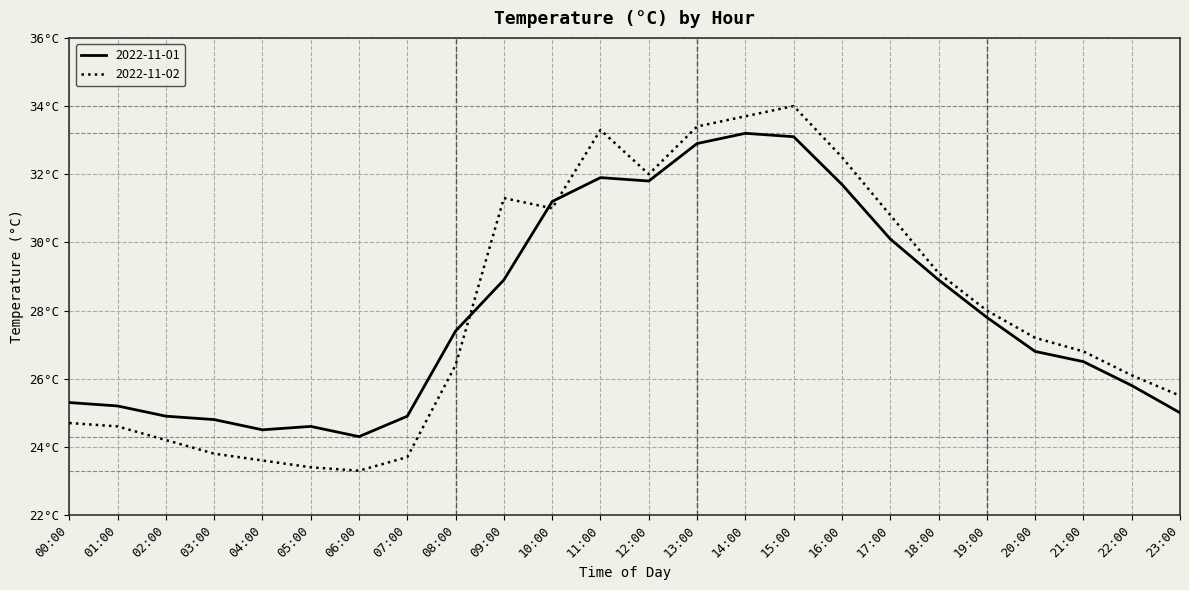

True or false: 2022-11-01 and 2022-11-02 intersect in this chart.

True